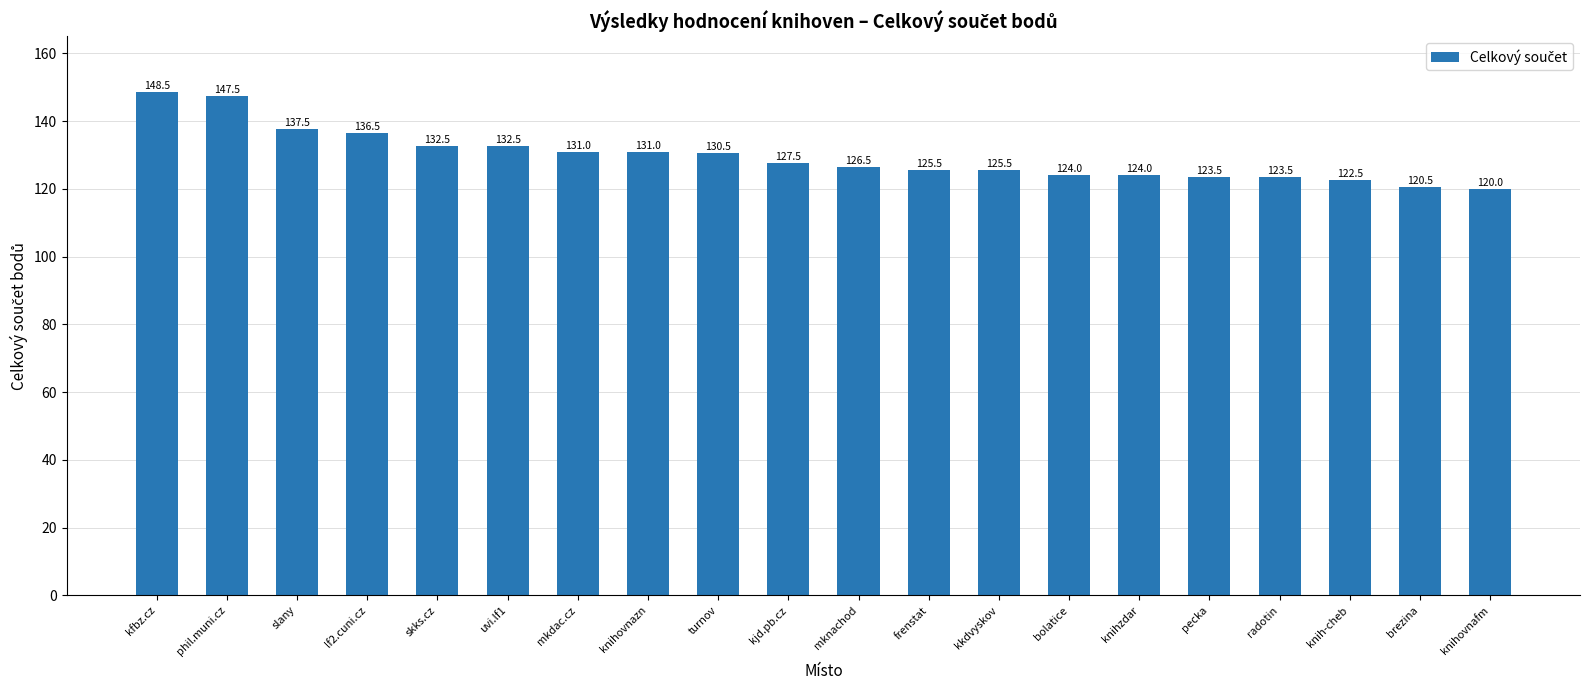

The chart shows a value of 36.1 at knihovnafm. True or false?

False